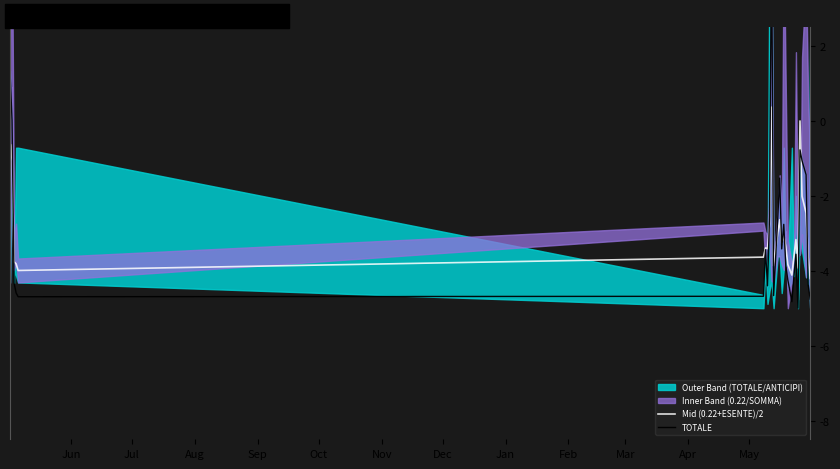

What is the highest value of the Mid (0.22+ESENTE)/2 series?

0.4